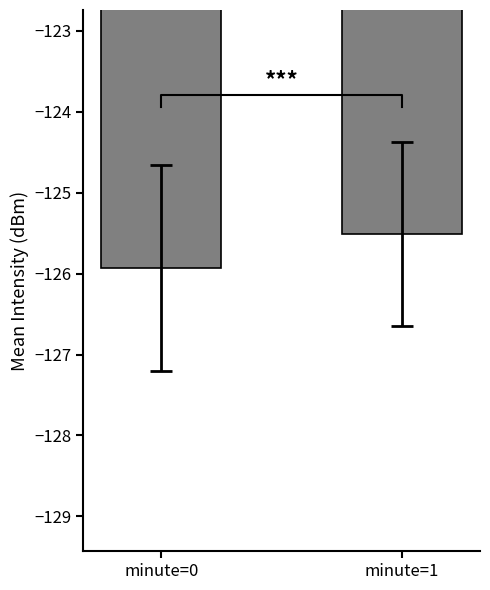

How many bars are there in total?

2